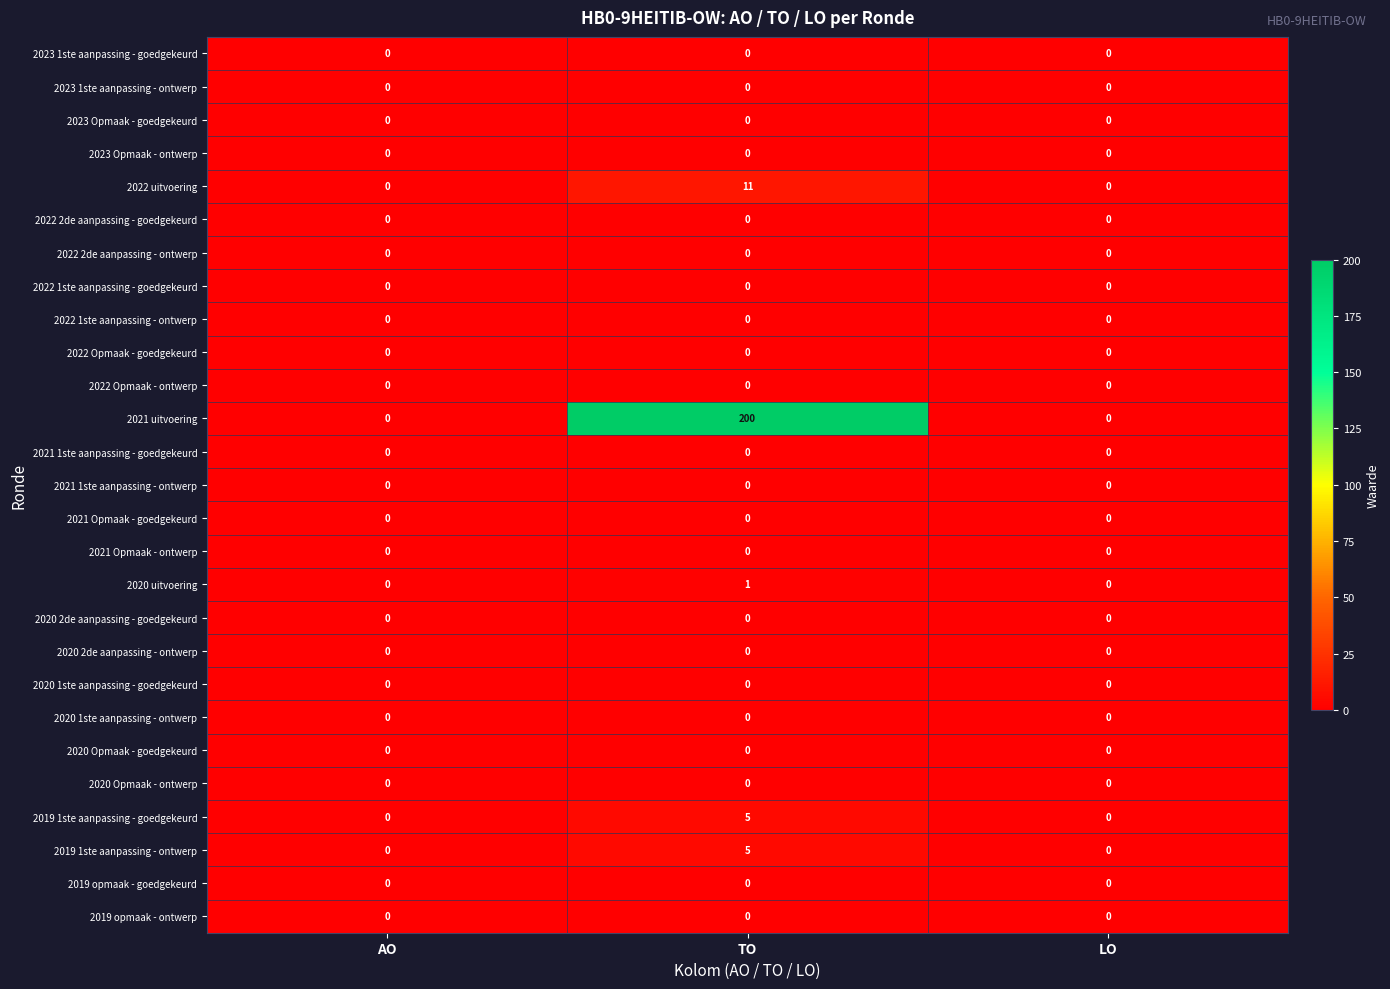

What is the sum of all 2021 uitvoering values?

200